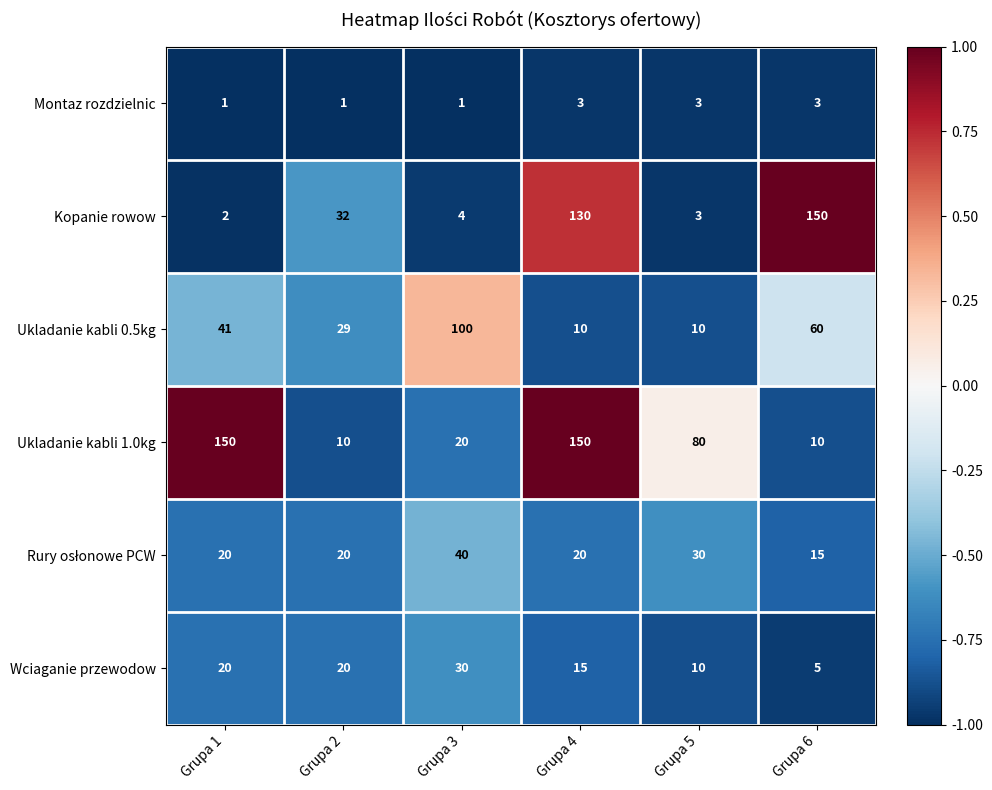

What is the spread (max minus min) of values at Grupa 2?

31